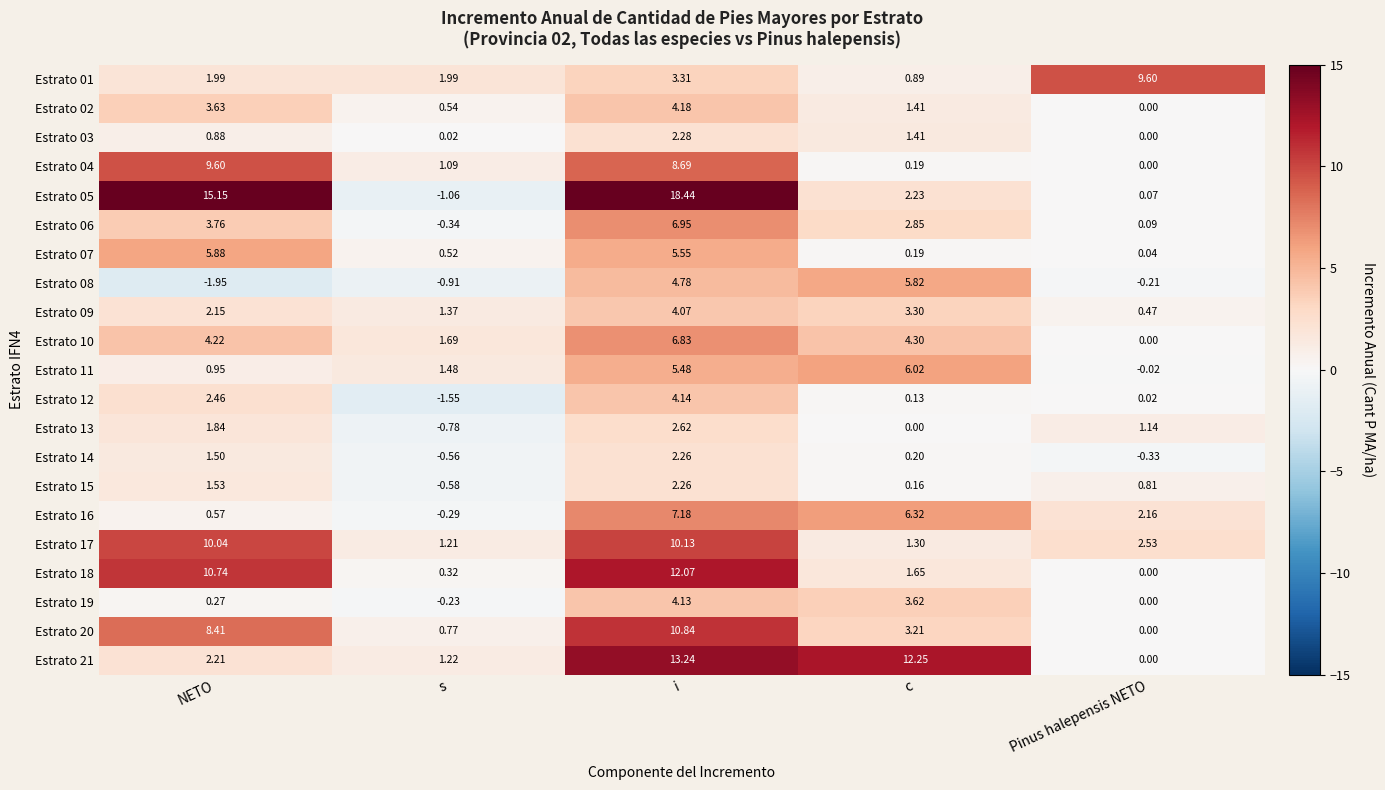

How many values in Estrato 13 are below zero?

1